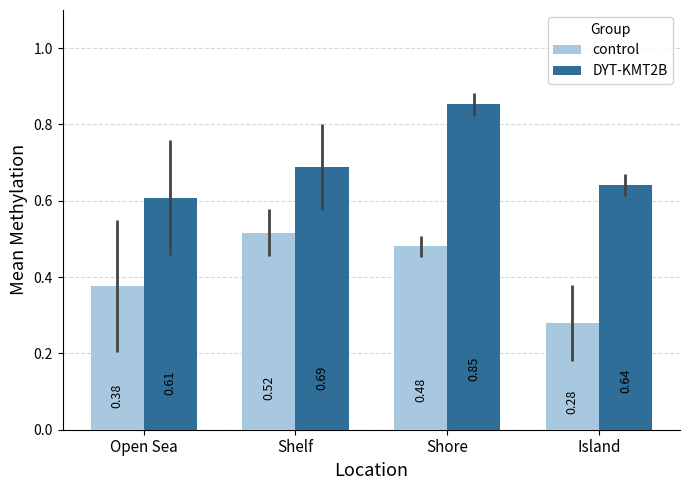

Count the number of data series in this chart.

2